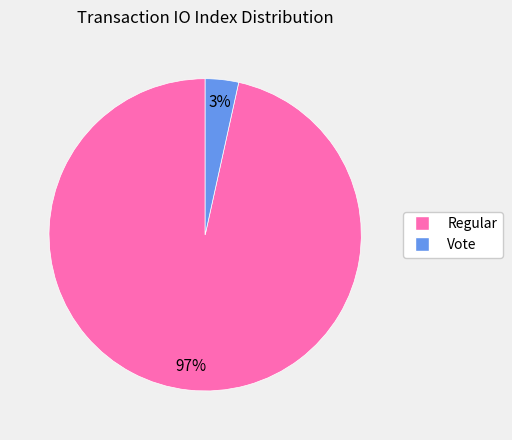

Count the number of slices in the pie.

2